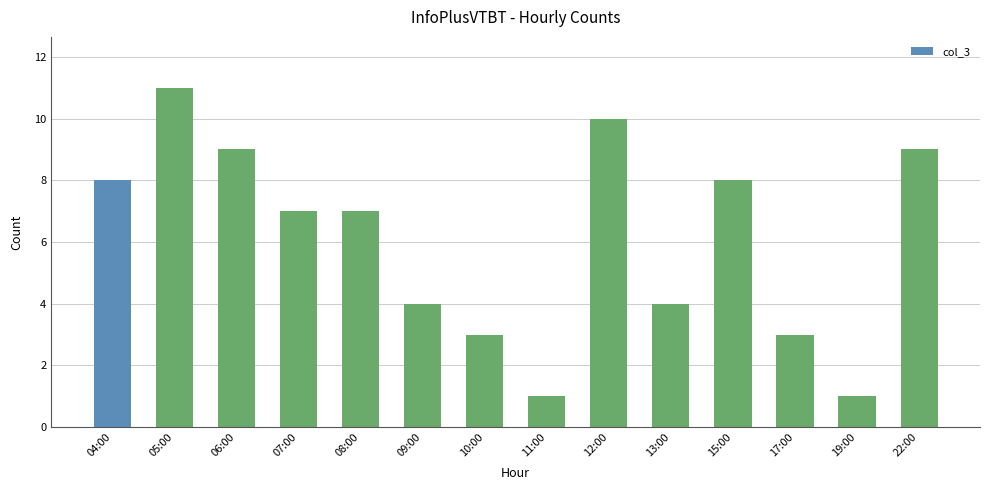

What is the value of the 6th bar from the left?

4